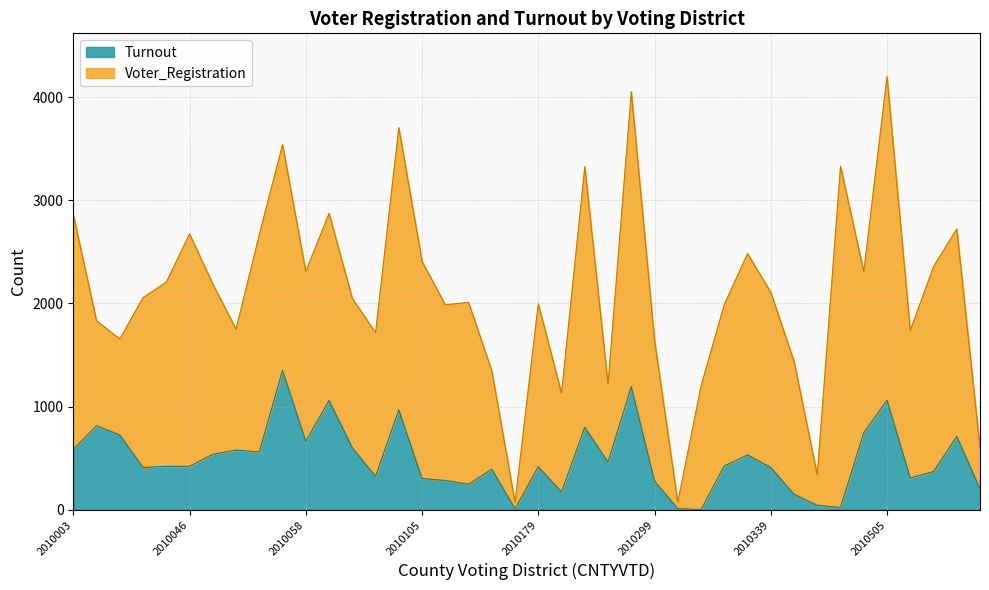

Count the number of categories in the chart.

40